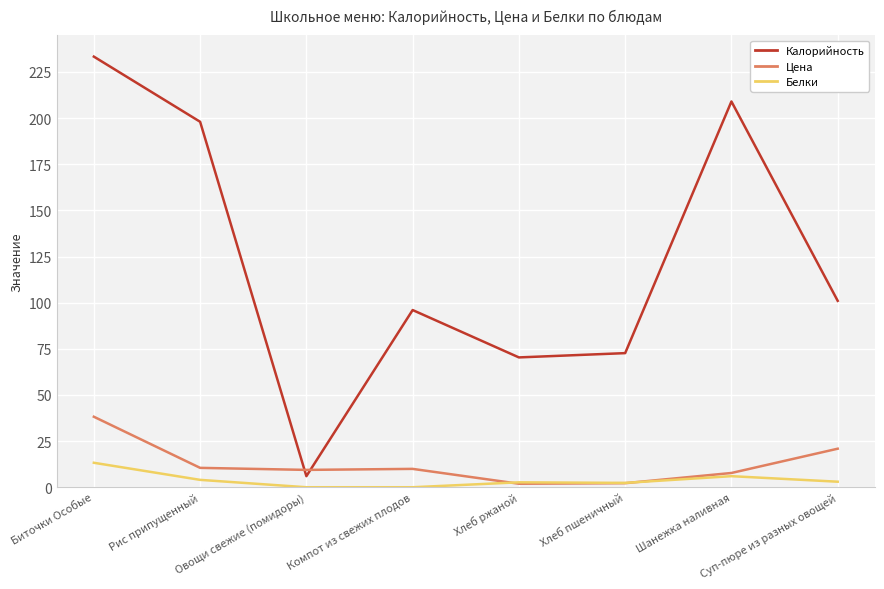

Rank the series by their maximum value, from lowest to highest.

Белки, Цена, Калорийность